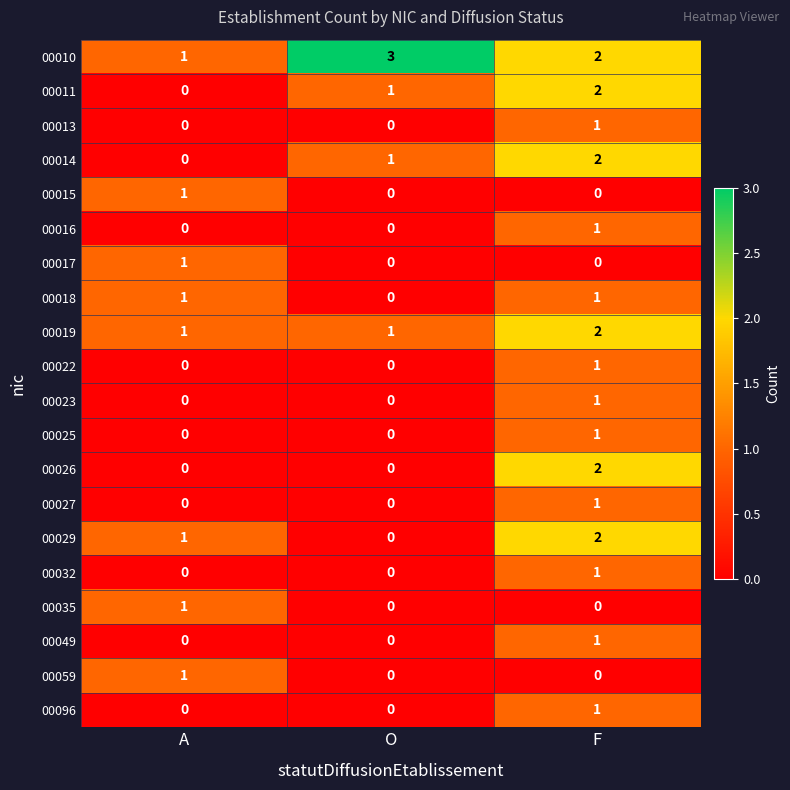

Which series has the largest total across all categories?

00010